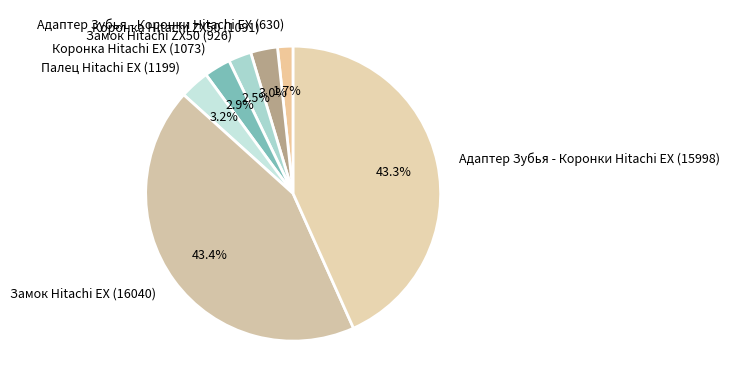

Does any single category account for the majority?

No